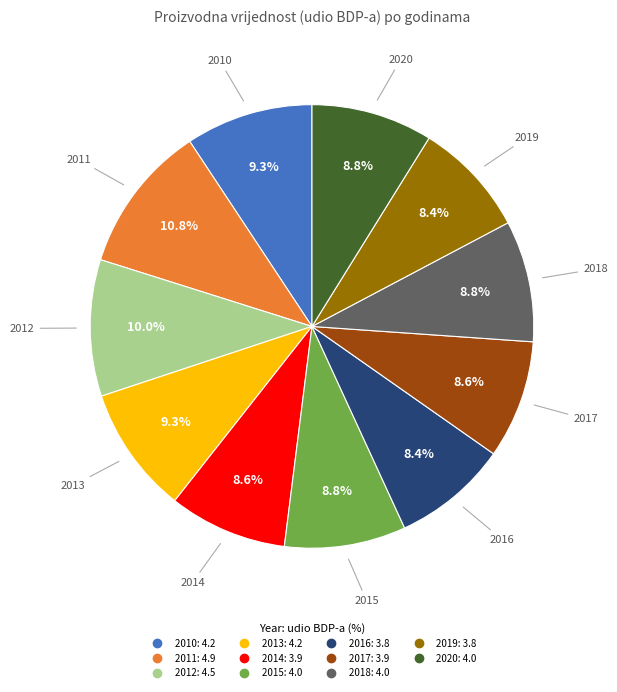

To the nearest percent, what percentage of the pie is 2013?

9%